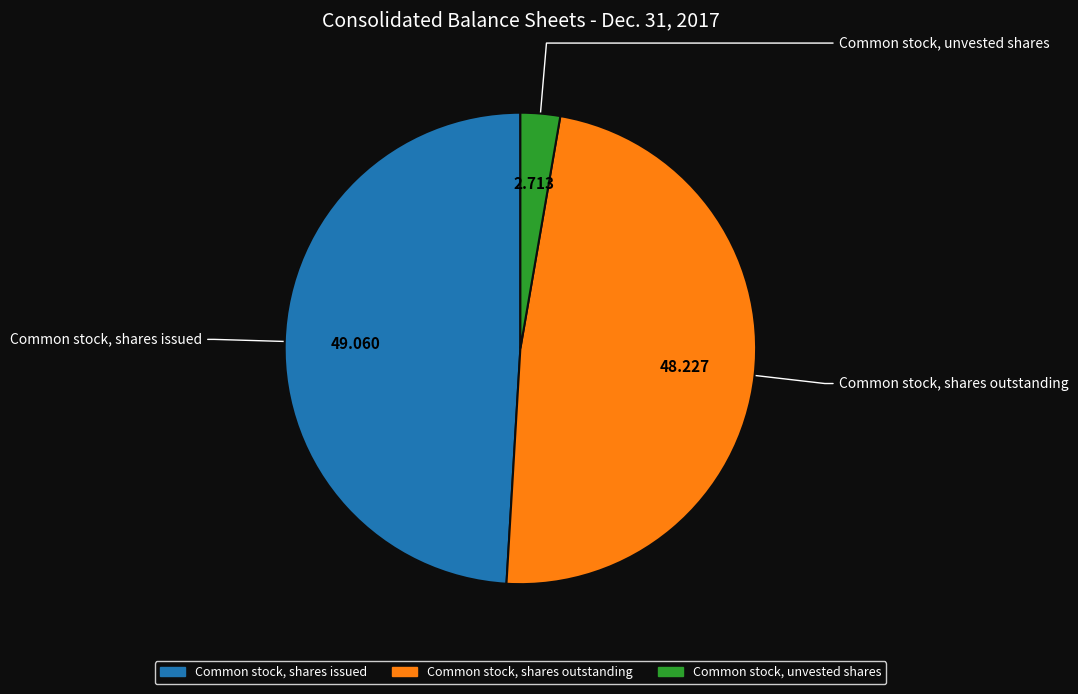

Count the number of slices in the pie.

3